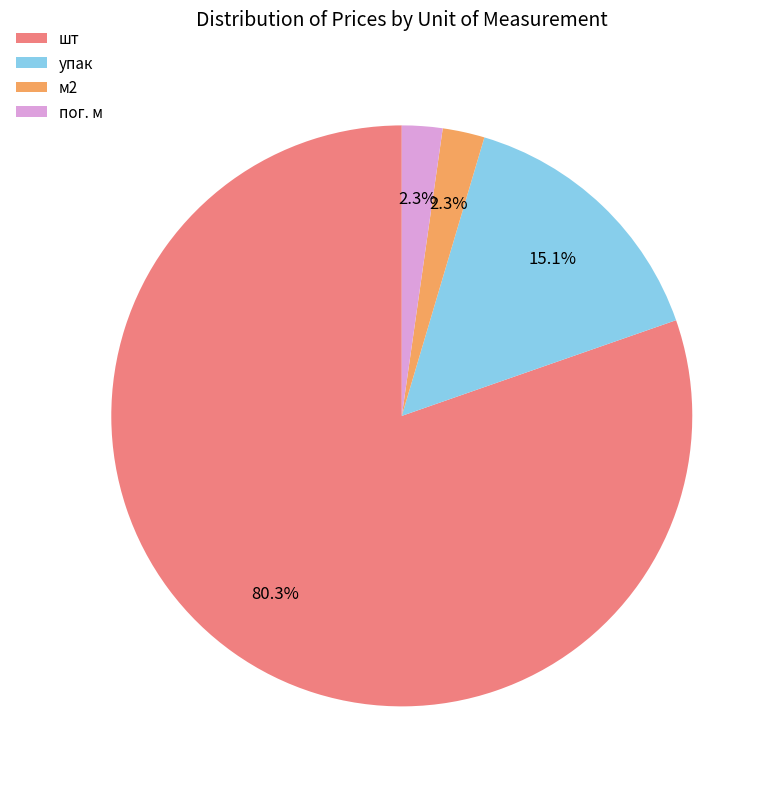

Which category accounts for the majority?

шт